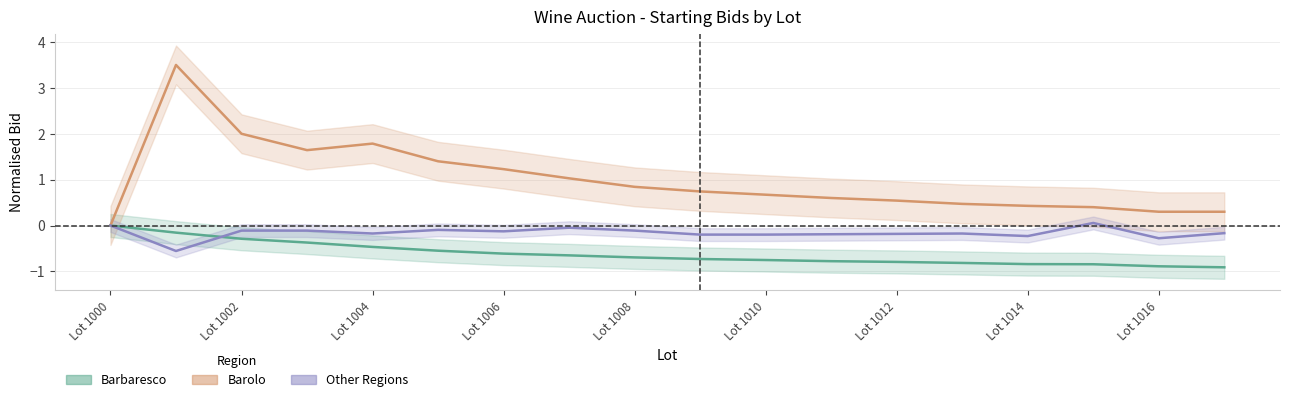

What is the maximum value for Other?

0.1